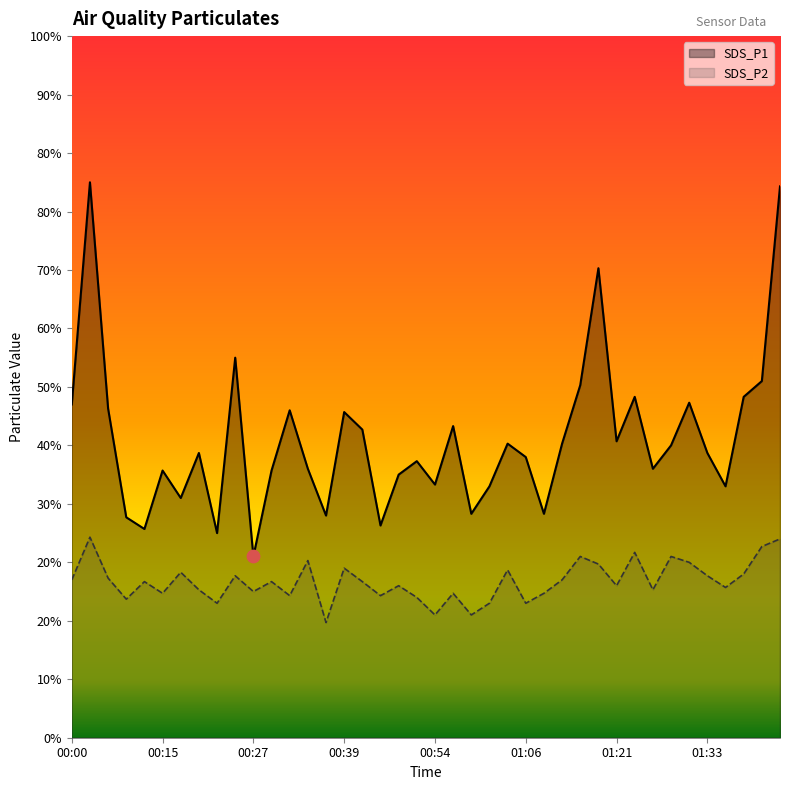

At how many categories does at least one series exceed 3?

40